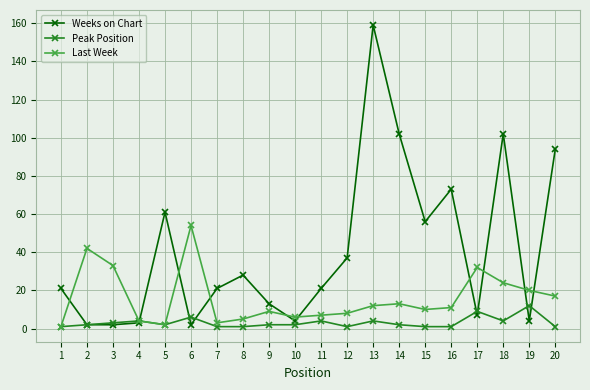

List the series in order of their overall mean, highest first.

Weeks on Chart, Last Week, Peak Position